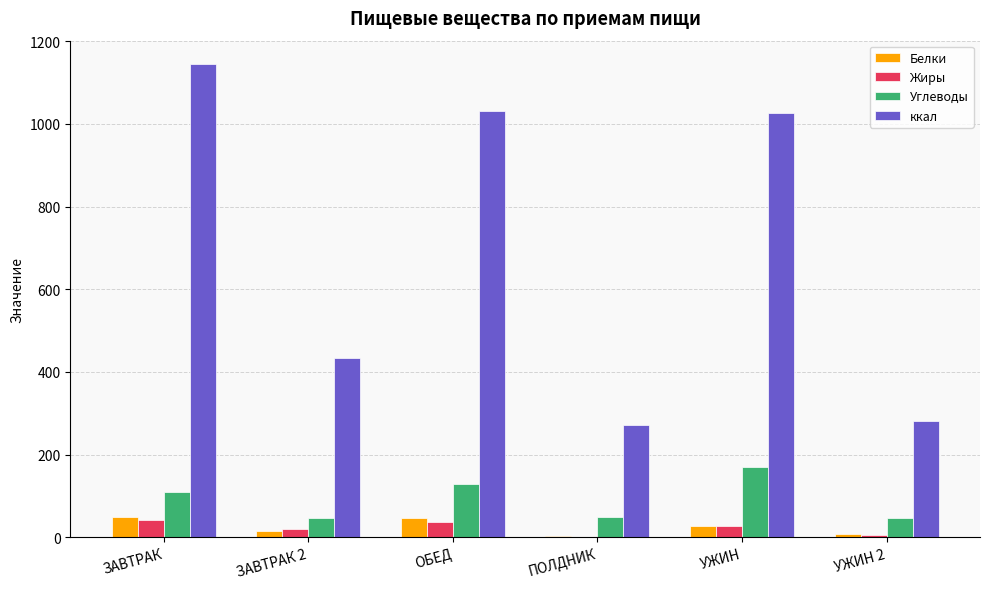

Where does the Жиры series first go above 26?

ЗАВТРАК